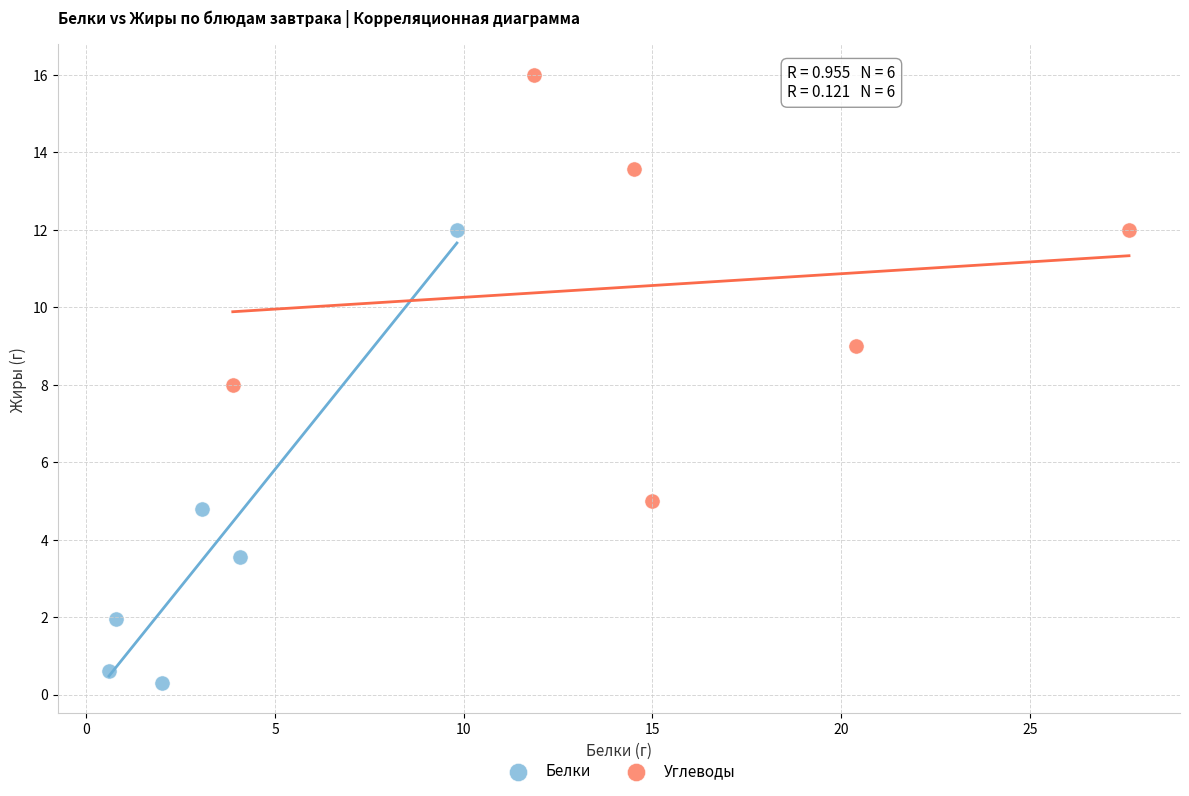

Which series has the largest Y range (max minus min)?

Белки